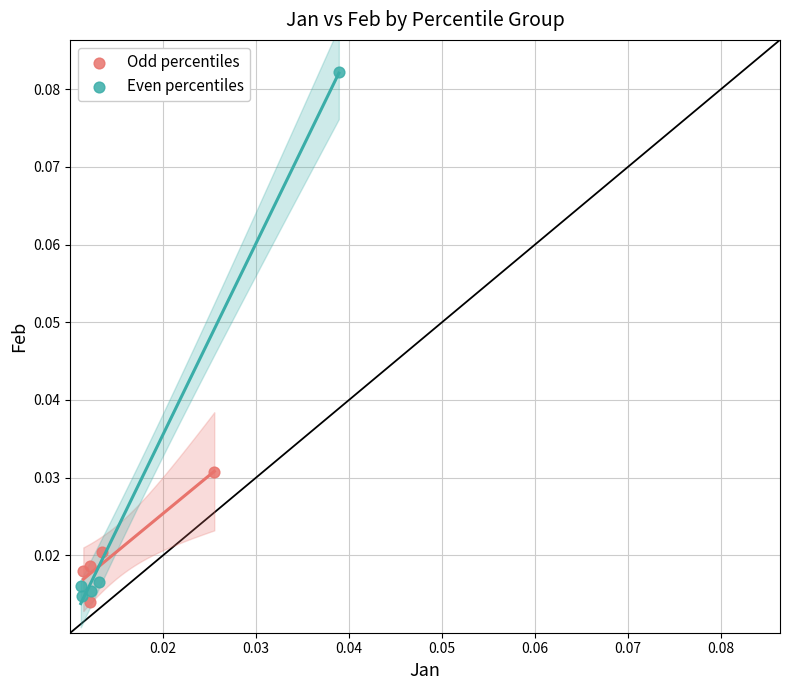

What are all the series names shown in the legend?

Odd percentiles, Even percentiles